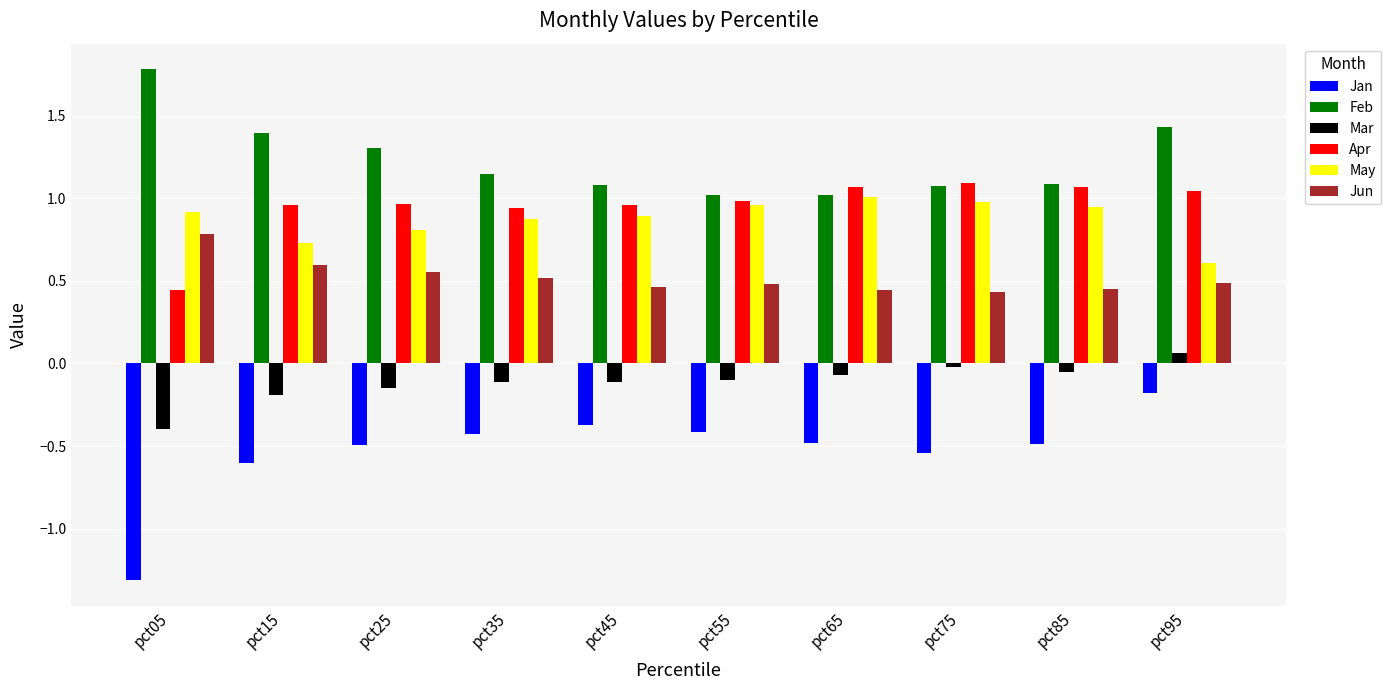

Is the value of Apr at pct75 greater than the value of Jun at pct45?

Yes